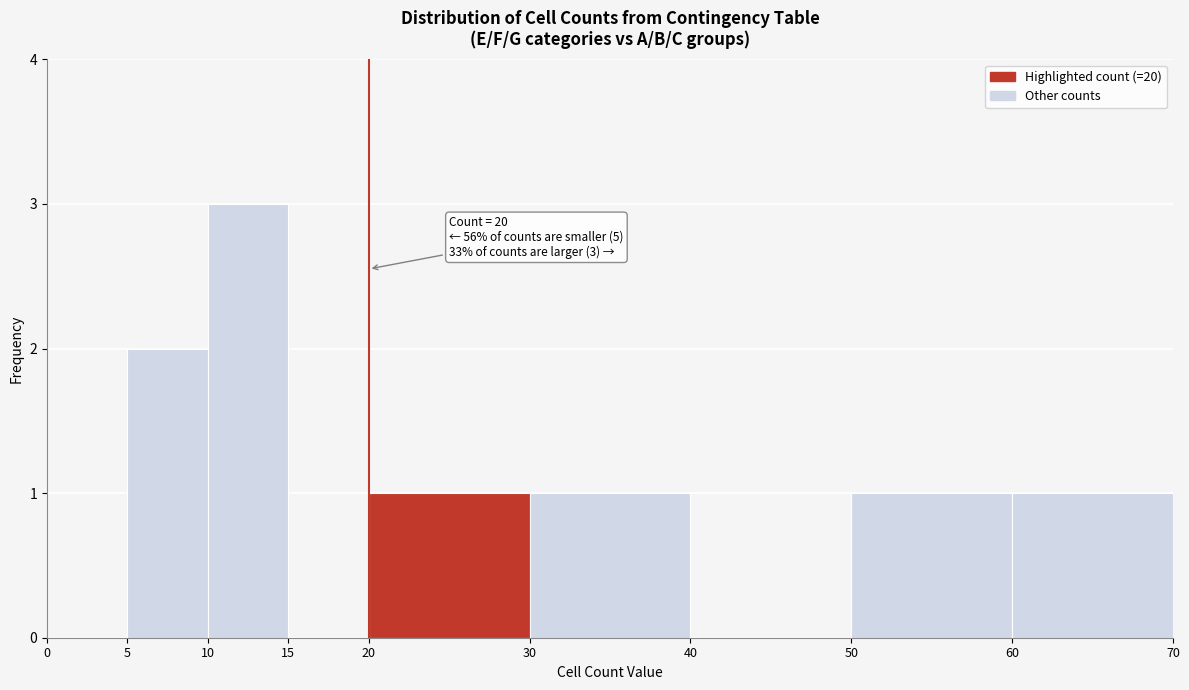

Over which range of the x-axis is the bar tallest?

10 to 15